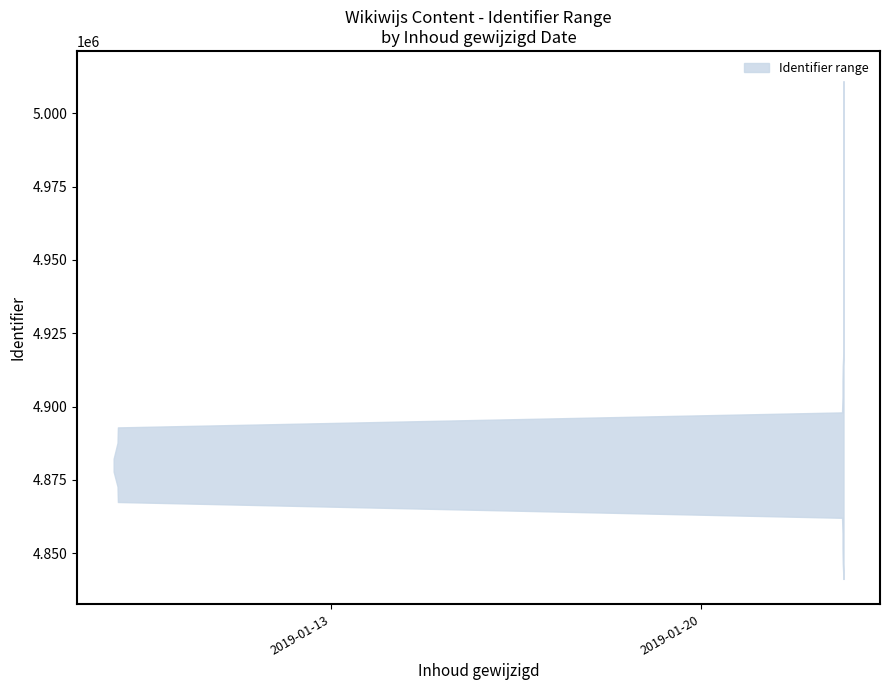

True or false: upper and lower intersect in this chart.

False